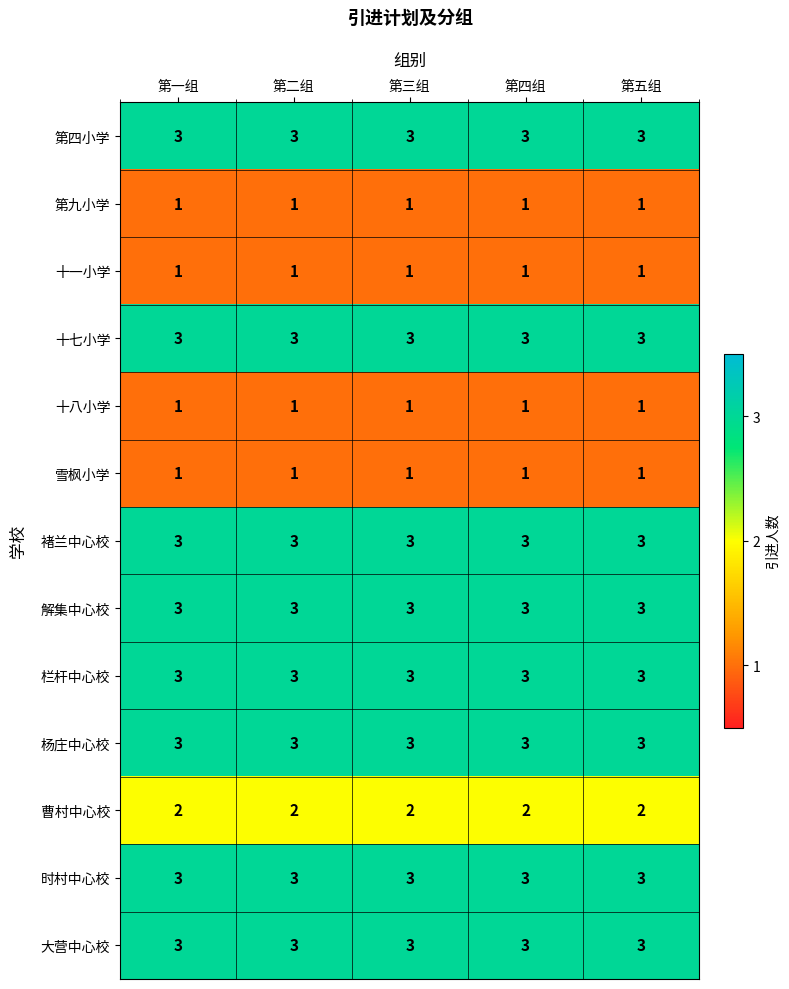

The 第九小学 series shows 1 at 第四组. True or false?

True